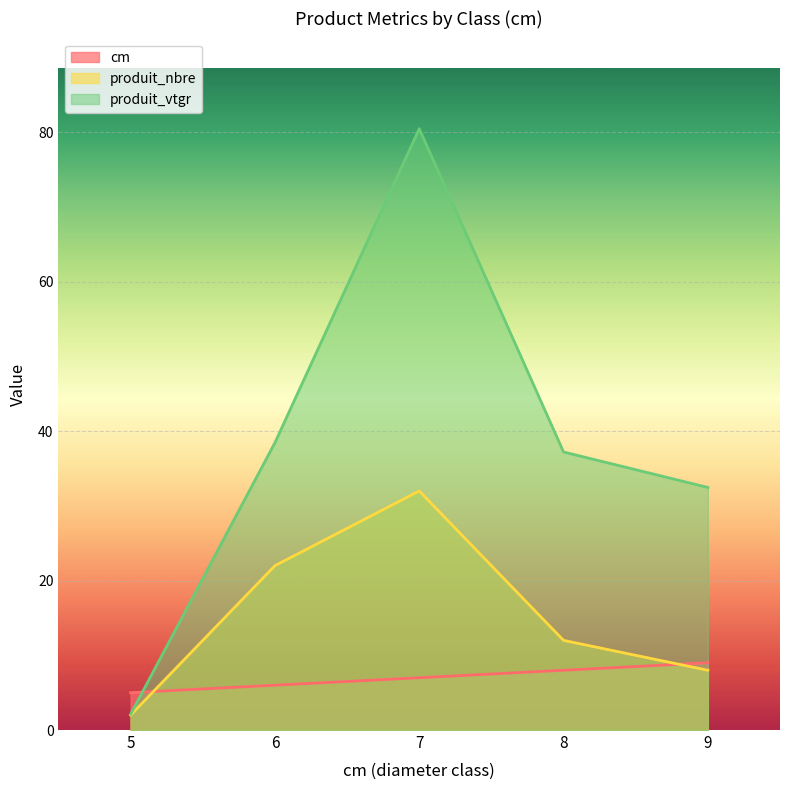

What is the difference between the second highest and minimum values in the cm series?

3.0